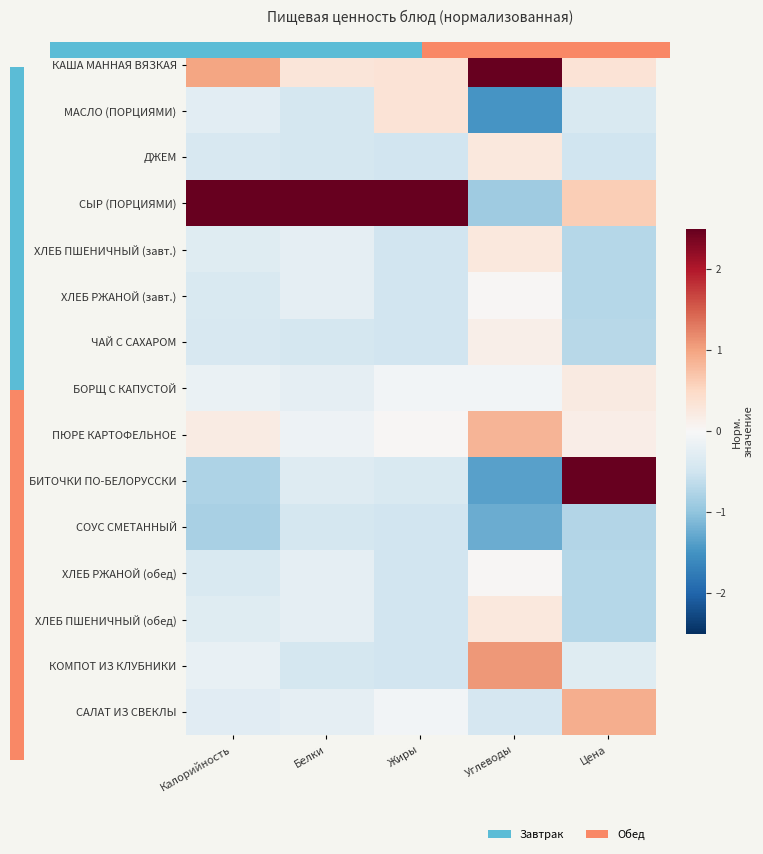

What is the average value of the ХЛЕБ ПШЕНИЧНЫЙ (обед) series?

-0.3